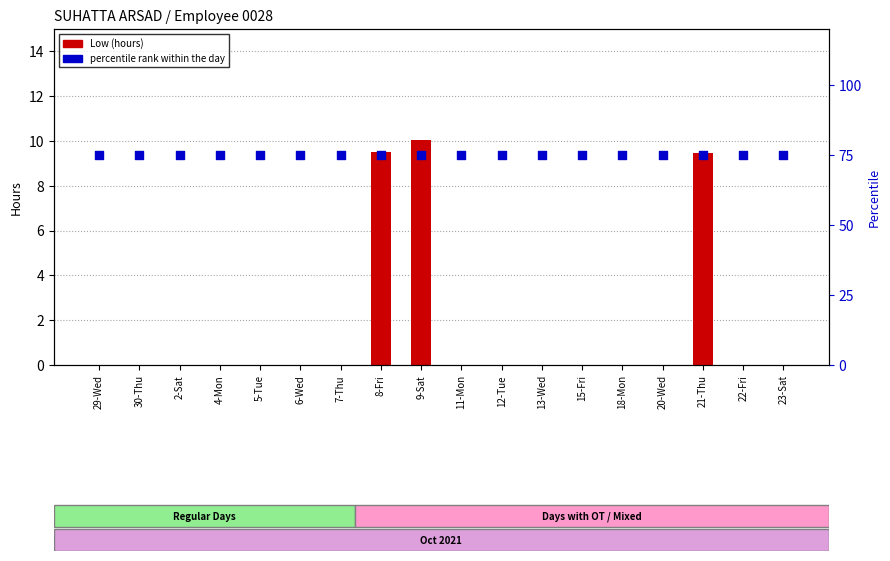

At which category is the sum across all series the highest?

9-Sat